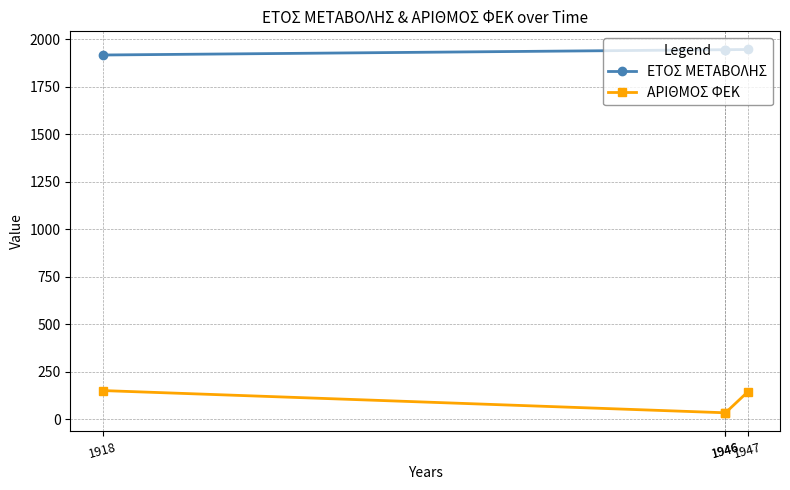

Is this an area chart (filled region under the line)?

No